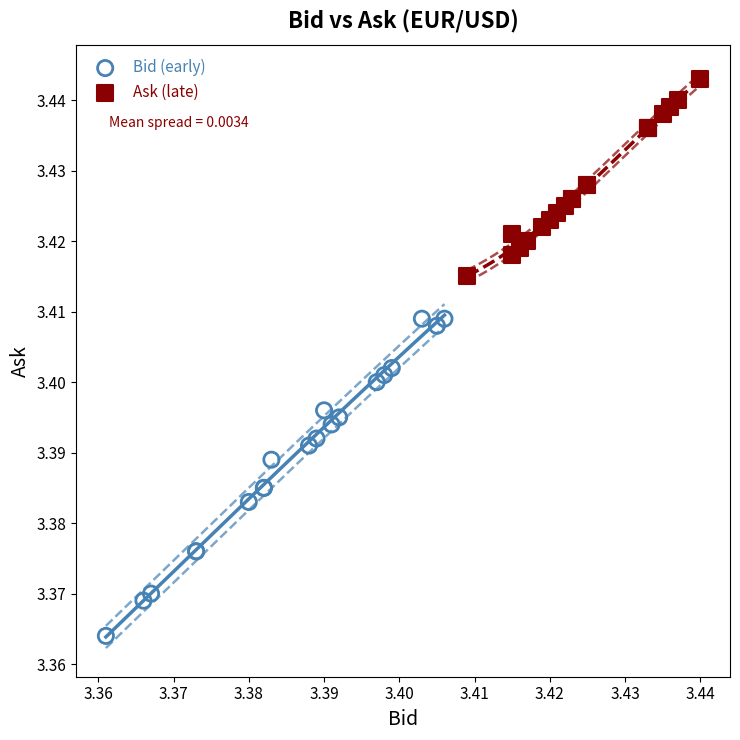

Which series reaches the maximum Y coordinate?

Ask (late)